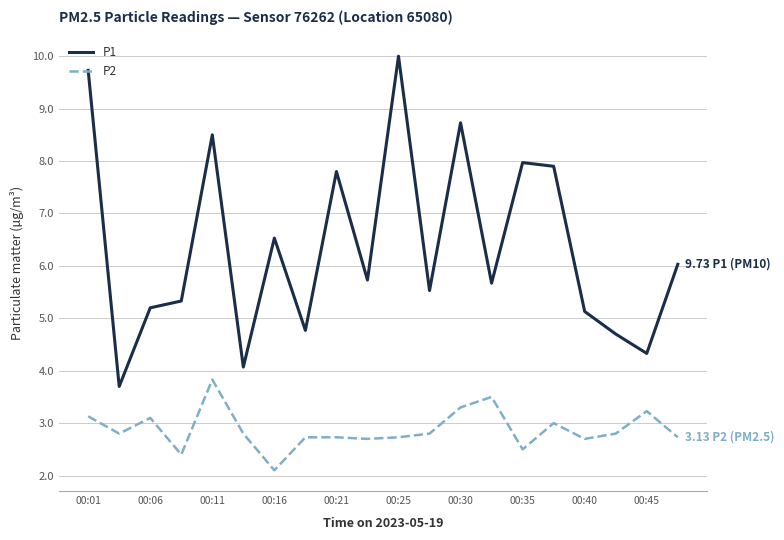

What is the difference between the maximum and minimum values in the P1 series?

6.3